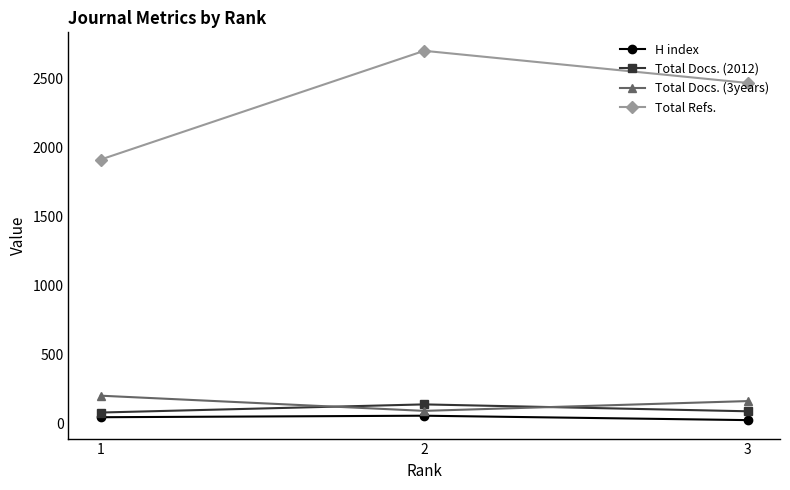

Which series has the largest total across all categories?

Total Refs.